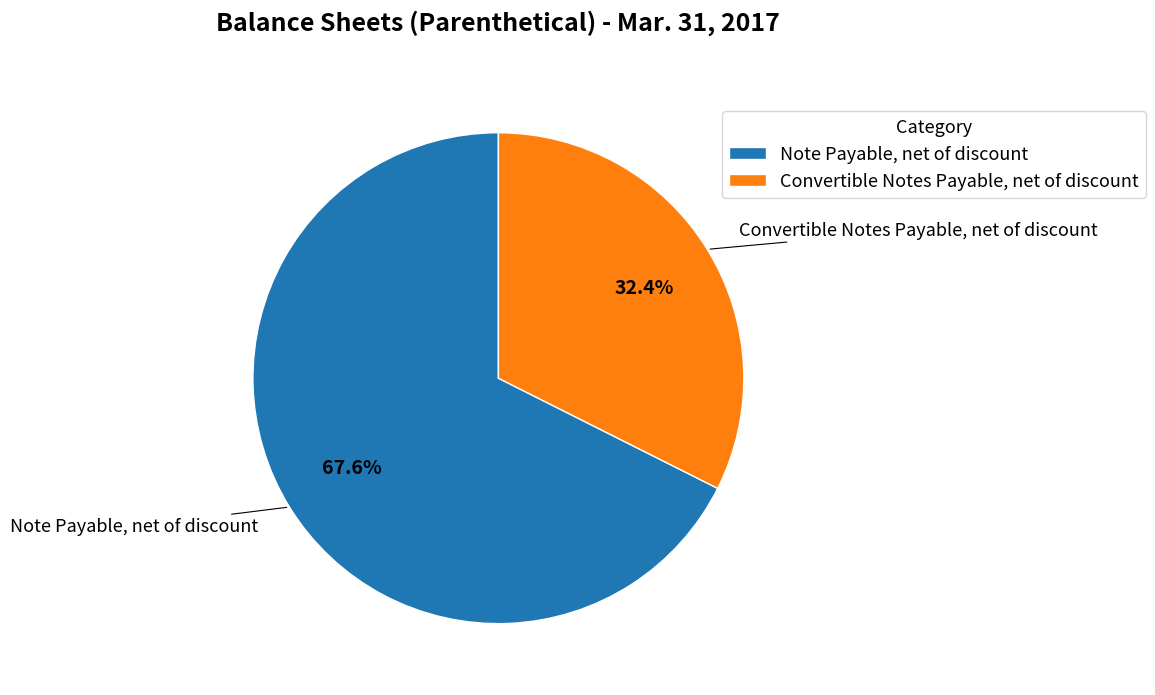

Which category has the biggest portion of the pie?

Note Payable, net of discount